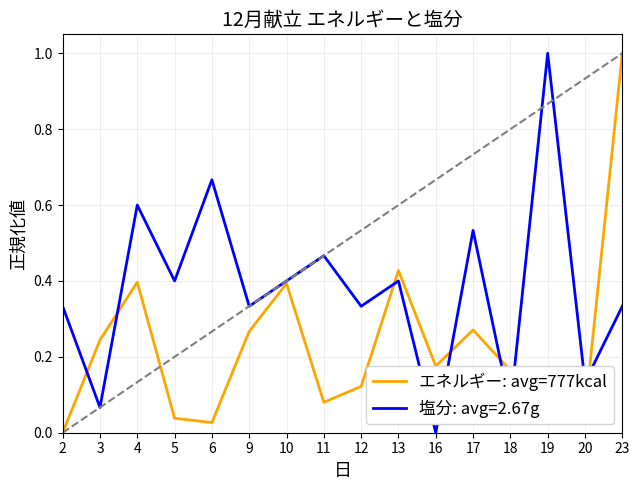

Rank the series by their average value, from highest to lowest.

塩分: avg=2.67g, エネルギー: avg=777kcal